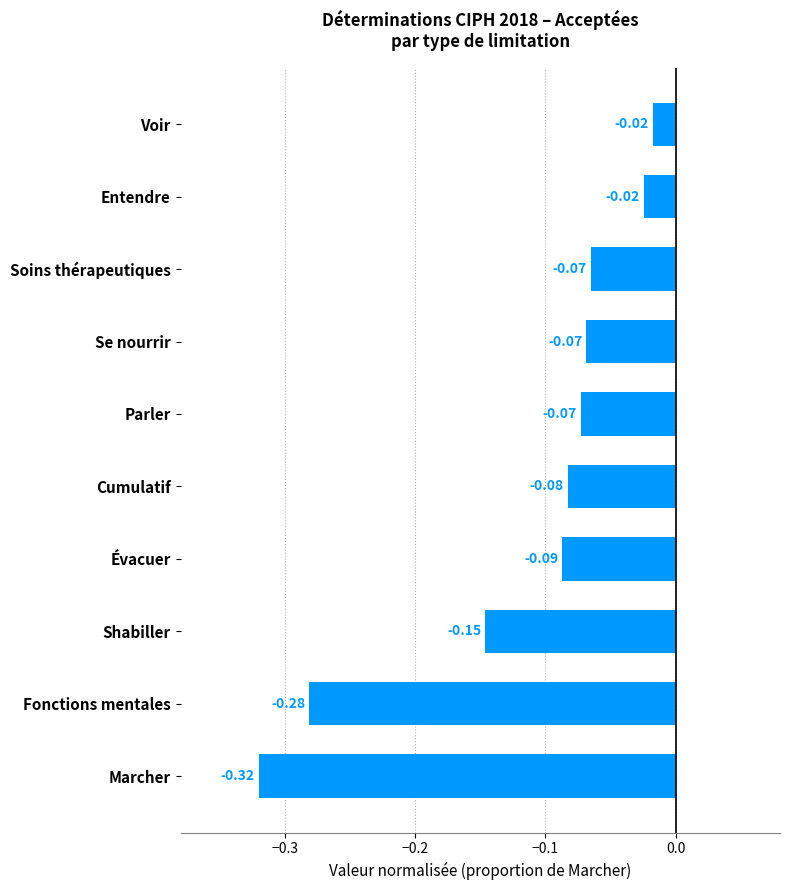

What is the sum of all values?

-1.2